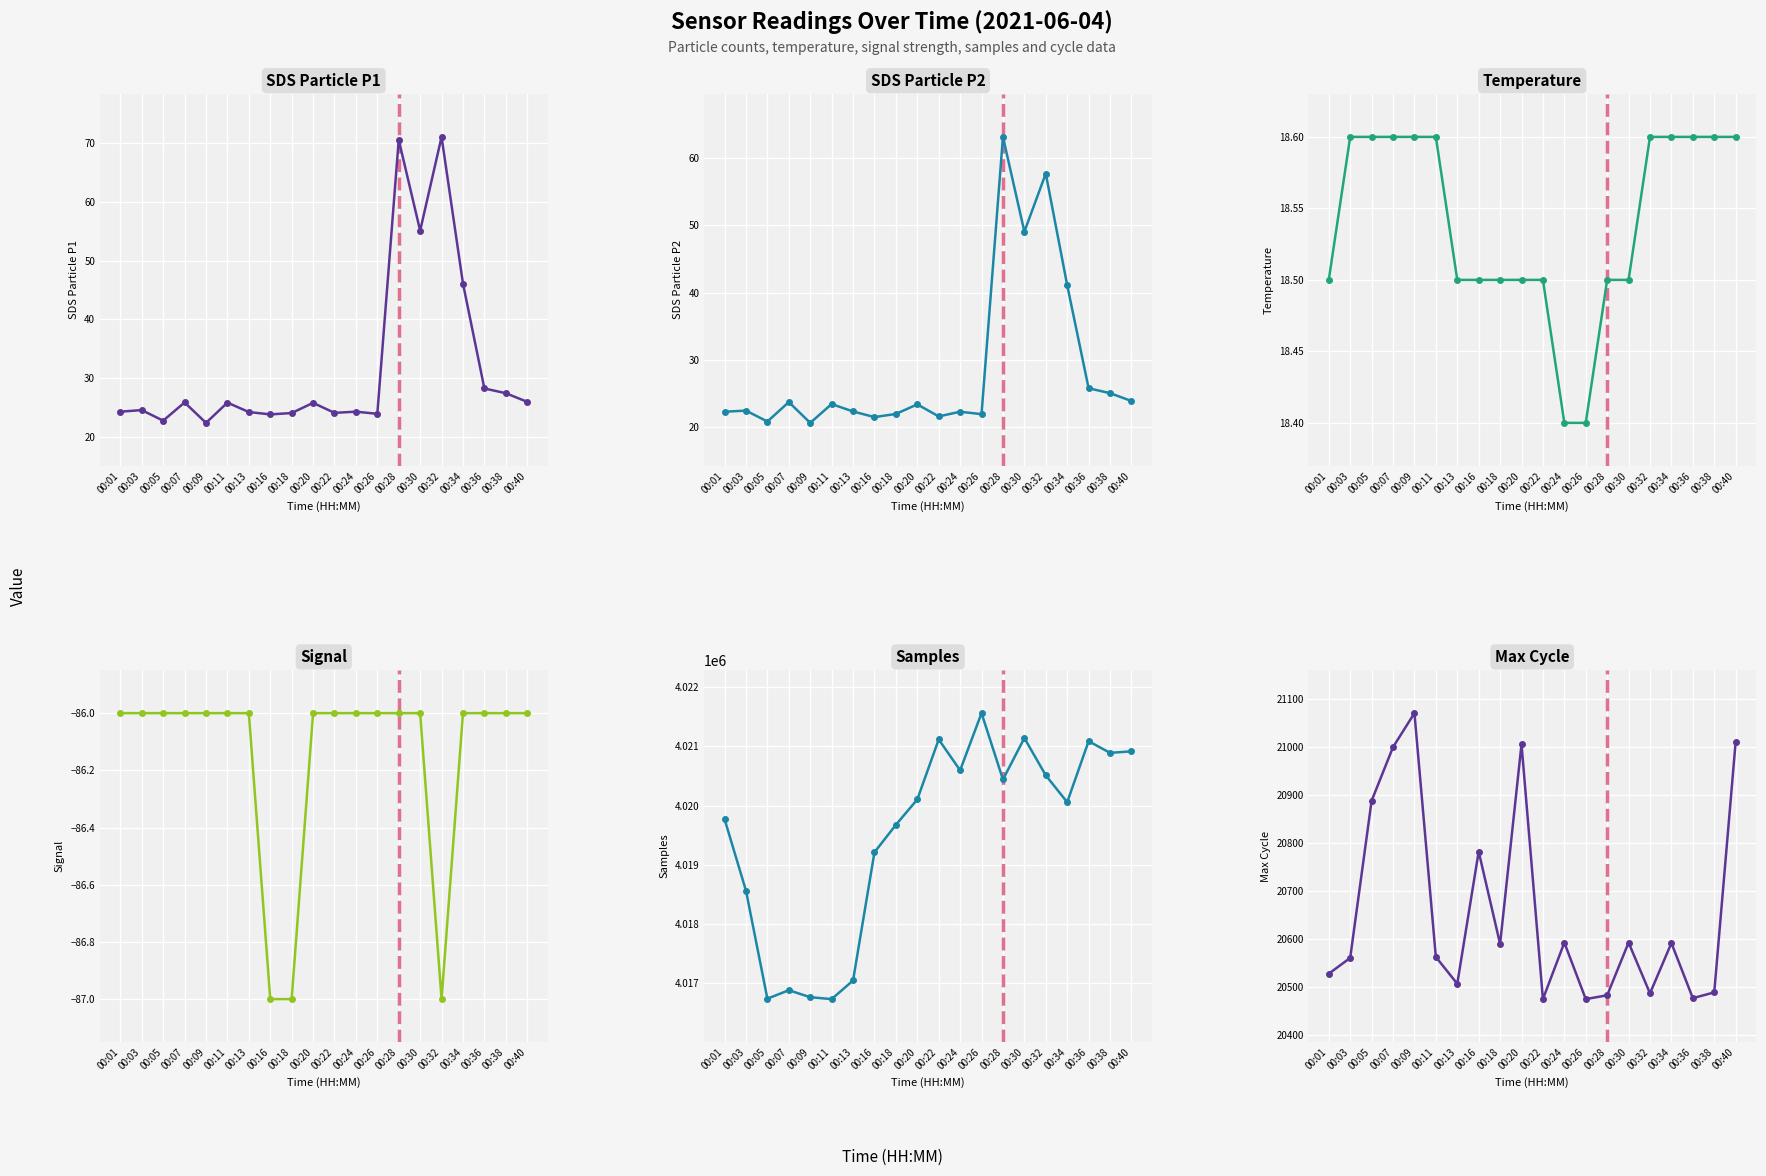

The Samples series shows 4016767.0 at 00:09. True or false?

True